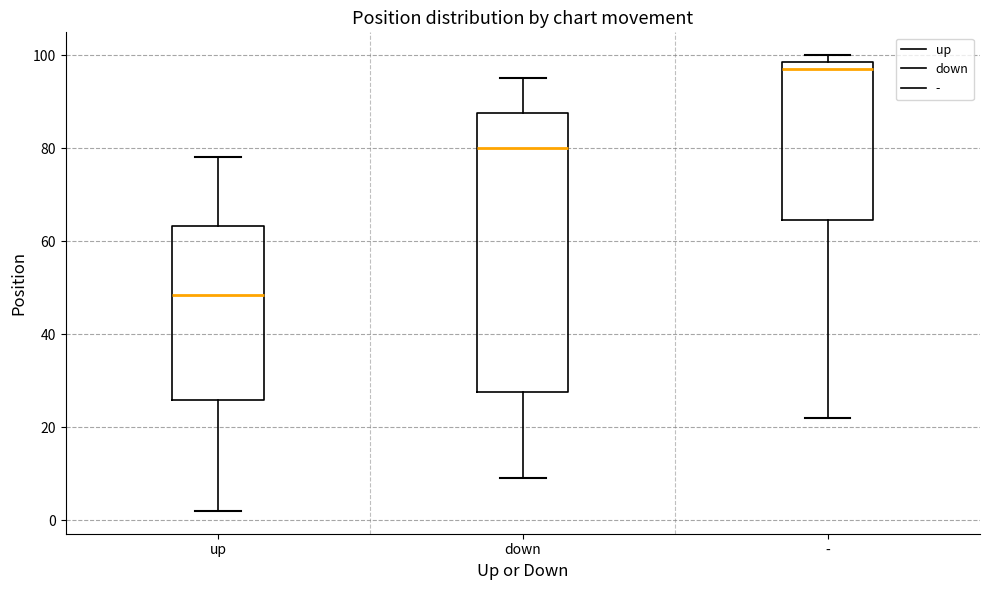

Reading left to right, read every box against the y-axis: the position of its median line, the range the box covers, and the ends of its whiskers. The values are not printed on the chart, so give them approximately, as read against the axis.

up: median 48, box 26 to 64, whiskers 2 to 78
down: median 80, box 28 to 88, whiskers 10 to 96
-: median 98 (just below the box's upper edge), box 64 to 98, whiskers 22 to 100